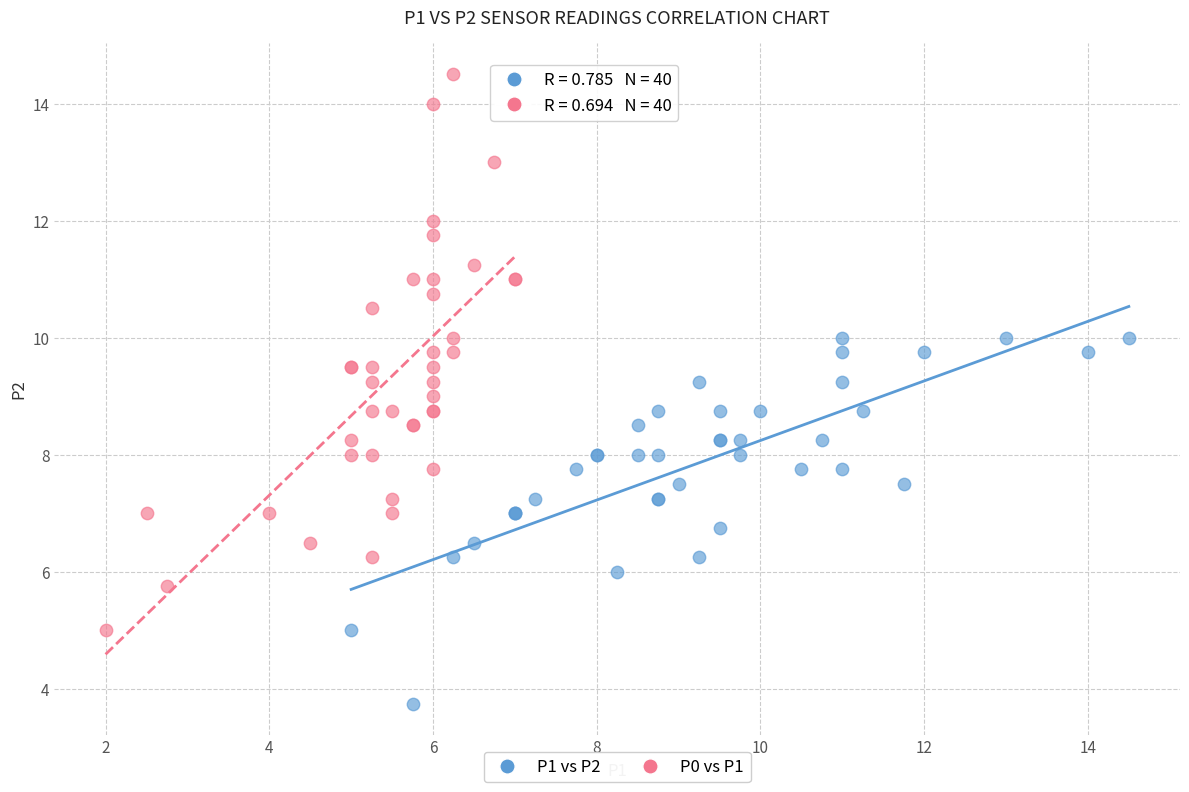

Which series contains the lowest Y value?

P1 vs P2